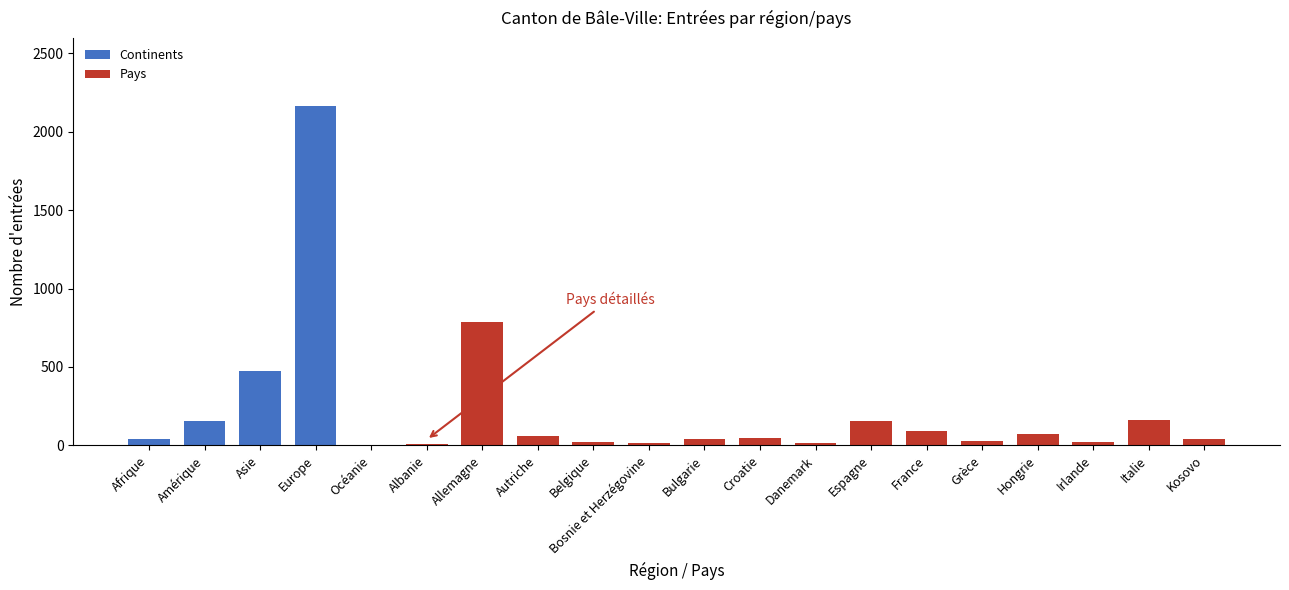

Which label corresponds to the largest value in the chart?

Europe